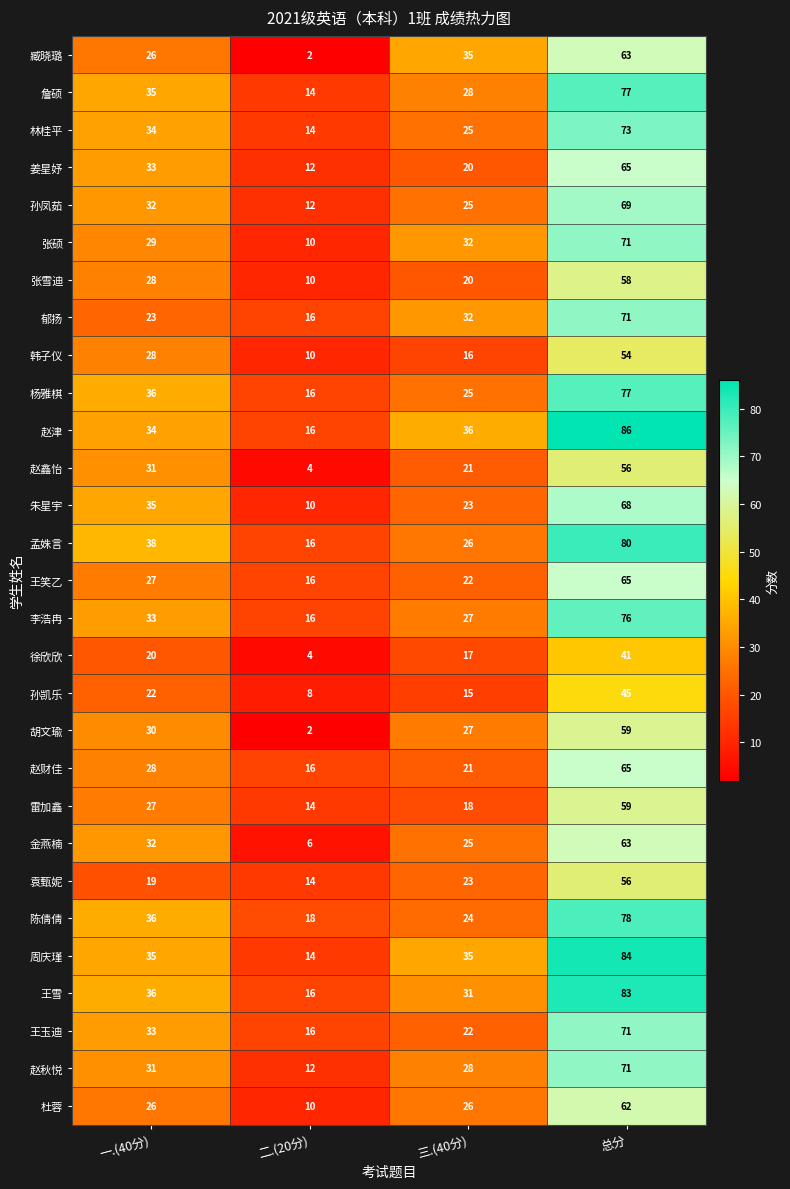

Between 一.(40分) and 三.(40分), which series saw the biggest shift?

姜星妤